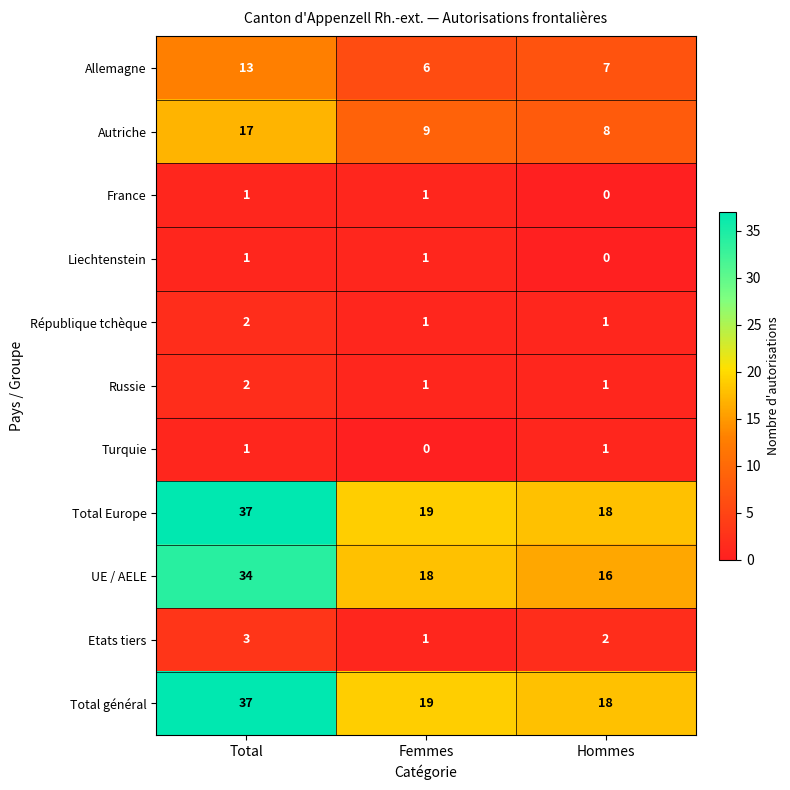

What is the maximum value shown in the chart?

37